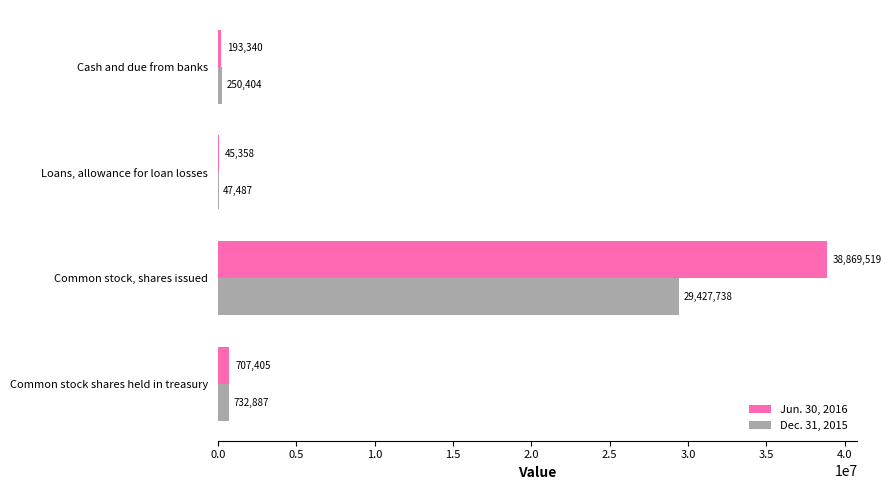

Which series changed the most between Cash and due from banks and Loans, allowance for loan losses?

Dec. 31, 2015